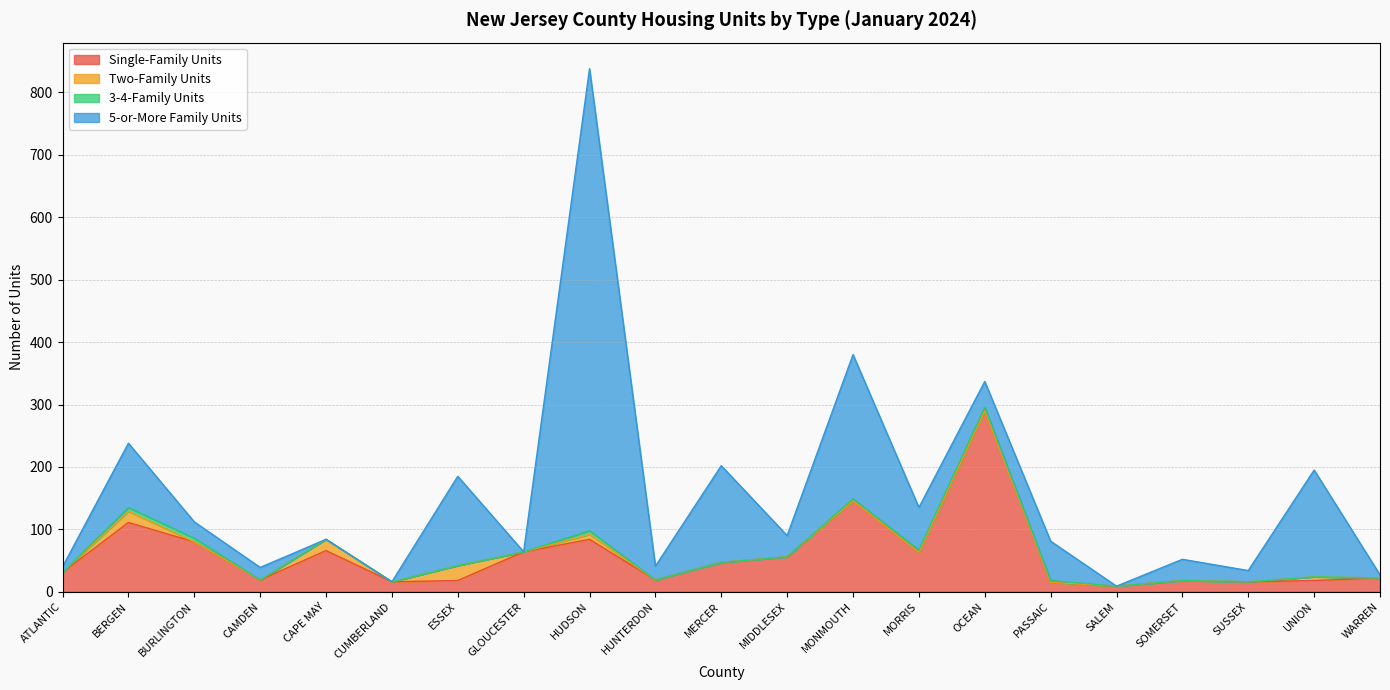

At which category is the sum across all series the highest?

HUDSON